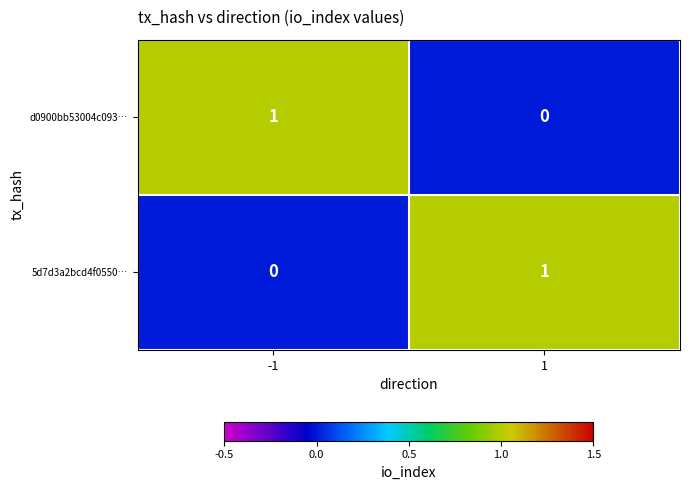

List the labels in order of d0900bb53004c093… value, largest first.

-1, 1